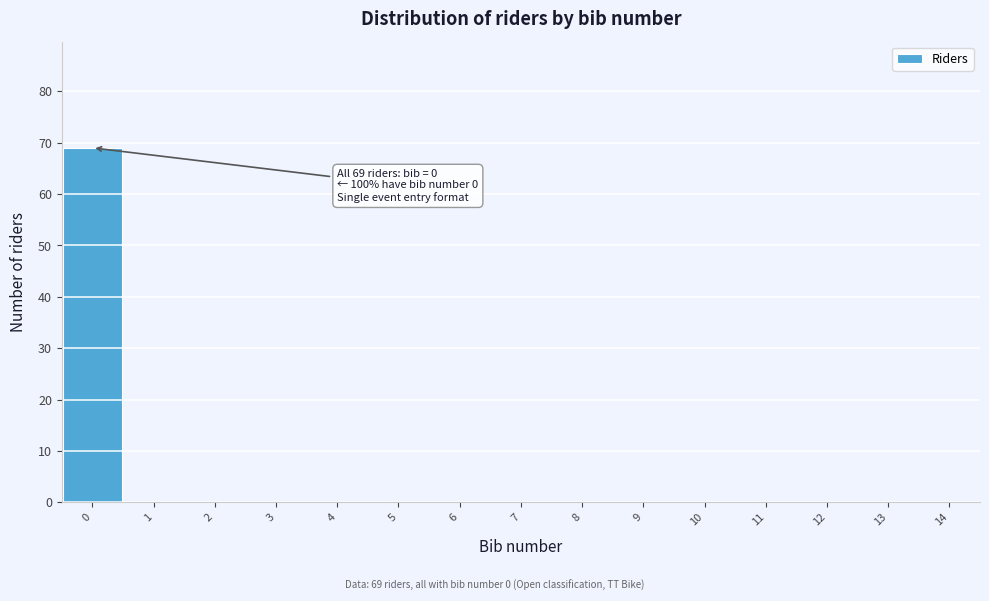

Over which range of the x-axis is the bar tallest?

-0.5 to 0.5